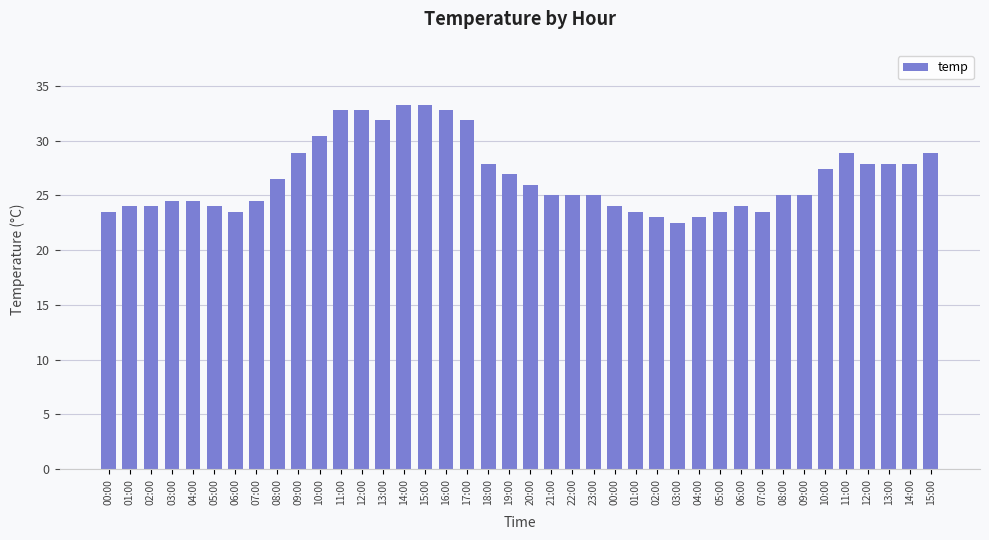

Is it true that the value at 12:00 is 14.0?

False